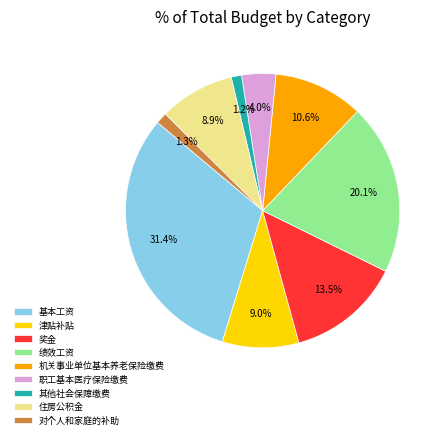

To the nearest percent, what portion does 职工基本医疗保险缴费 represent?

4%